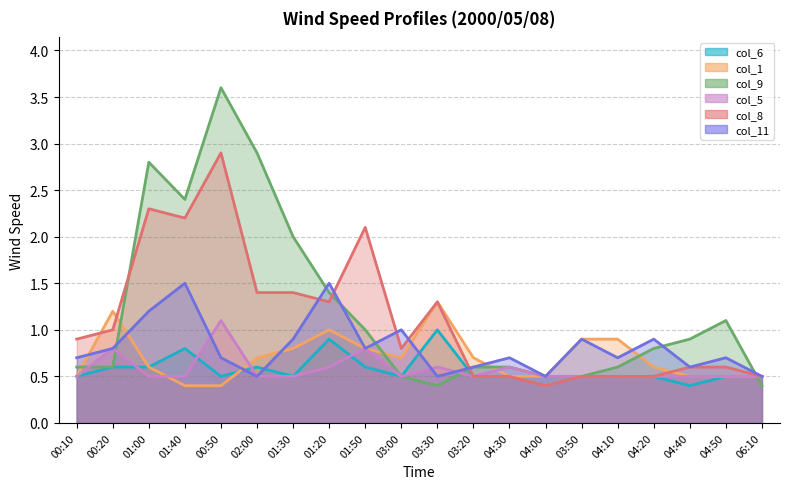

Which series ends up on top after the final intersection of col_9 and col_11?

col_11